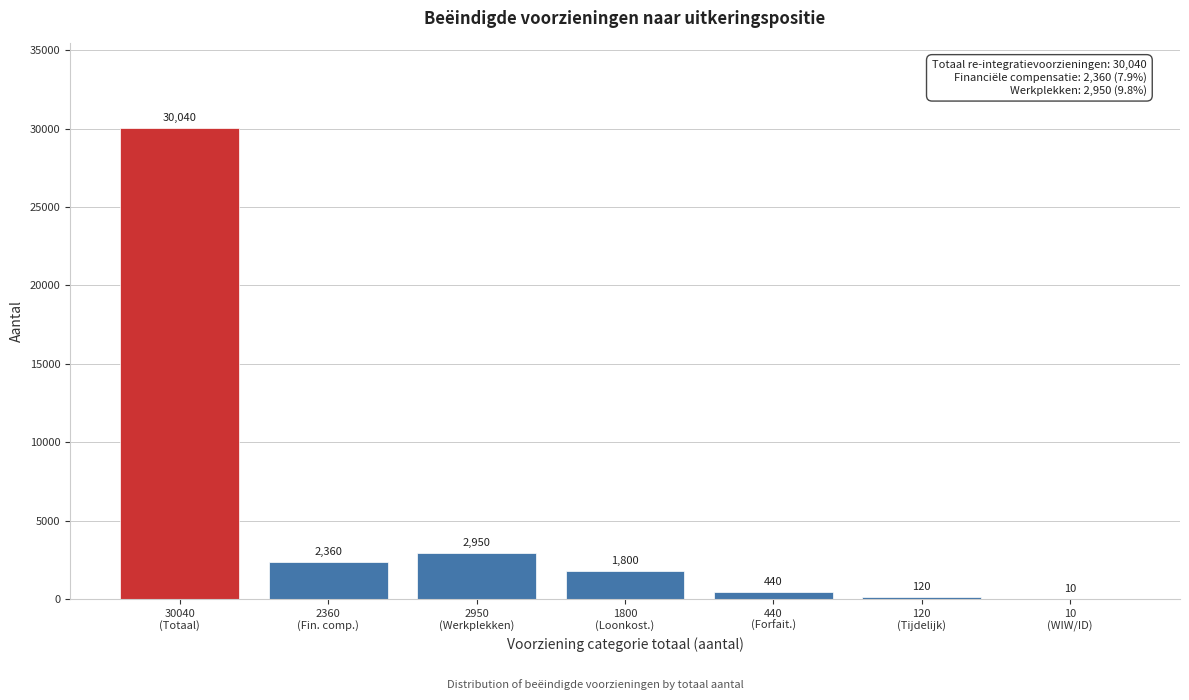

What is the maximum value shown in the chart?

30040